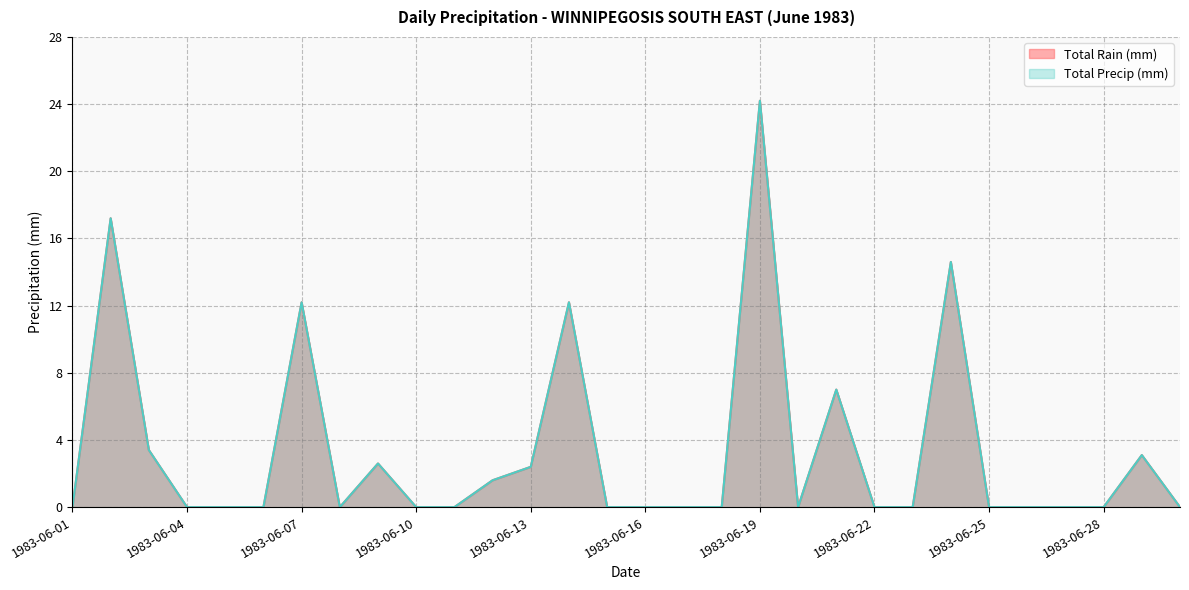

The value of Total Rain (mm) at 1983-06-07 is 5.7. True or false?

False